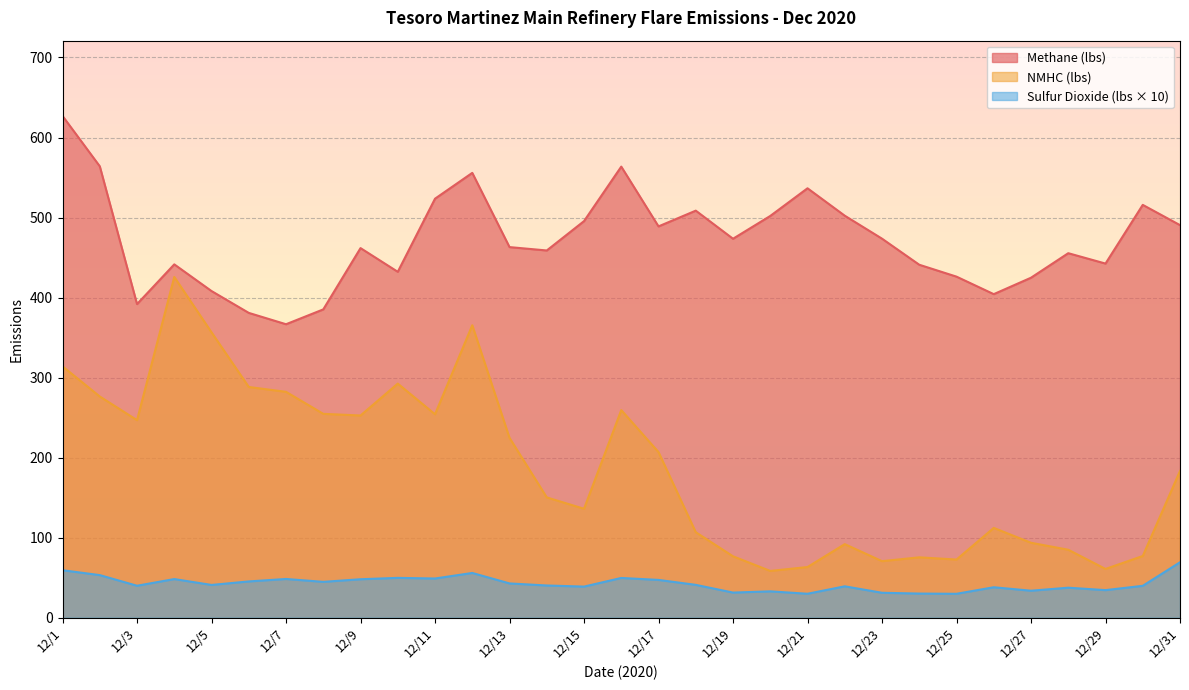

At which label does NMHC (lbs) first exceed 183?

12/1